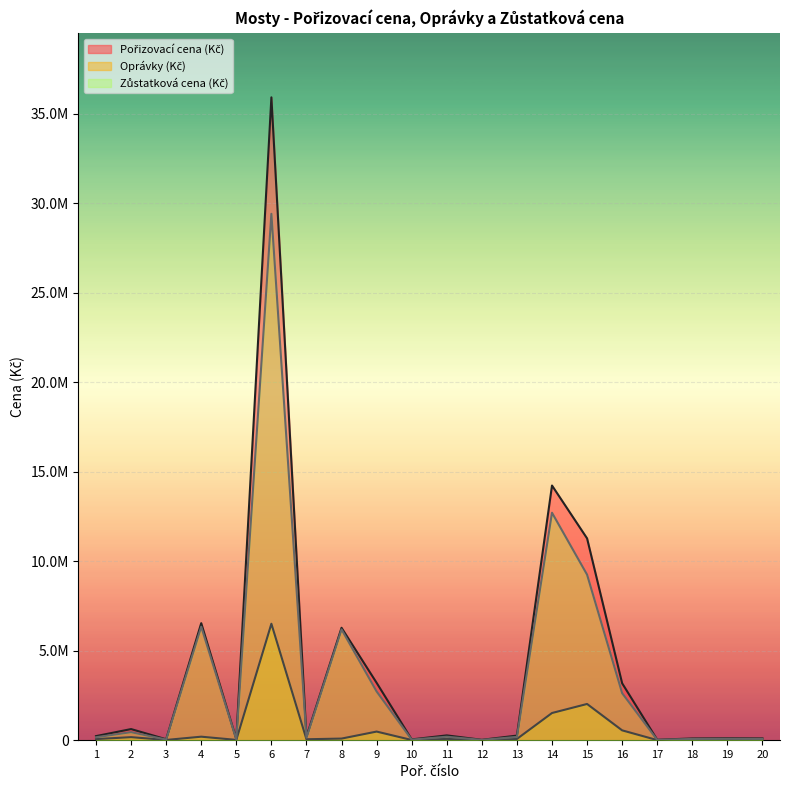

Does the chart display data point markers on the line(s)?

No